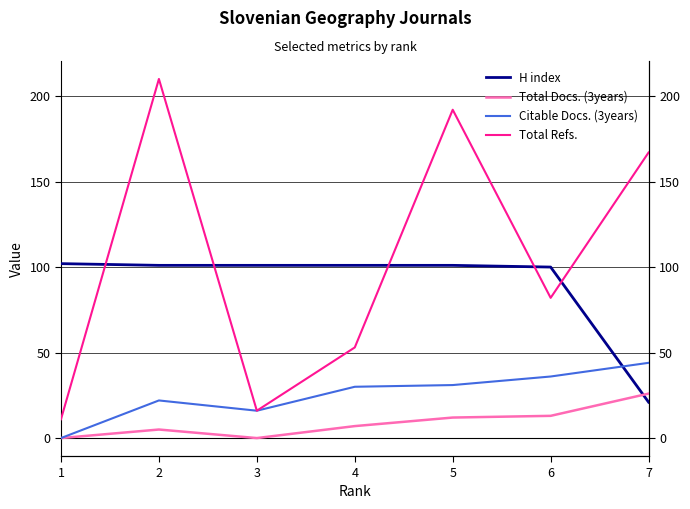

At how many categories does at least one series exceed 40?

7